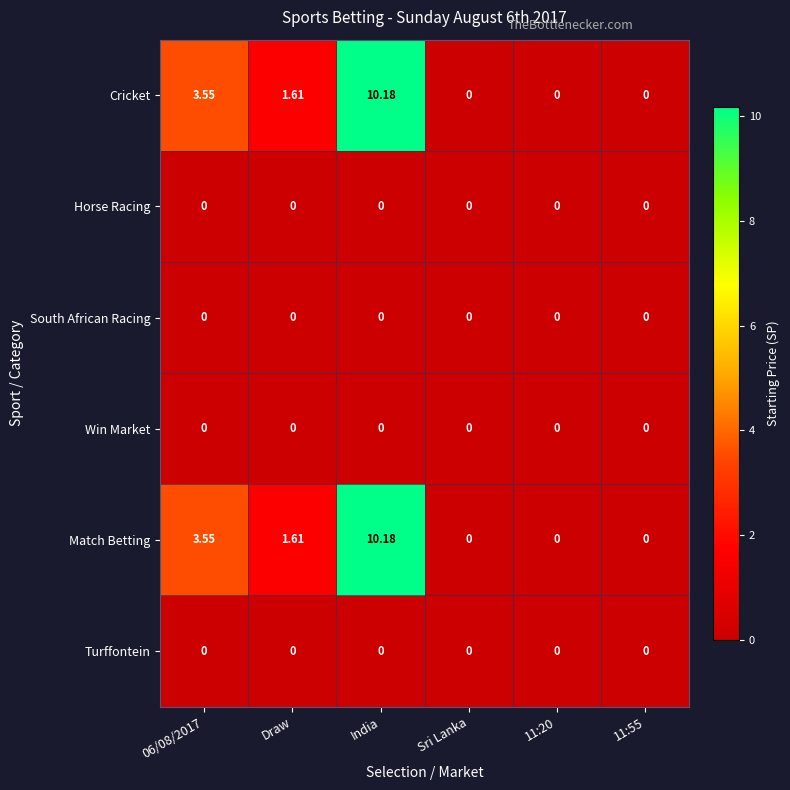

At which category is the sum across all series the highest?

India